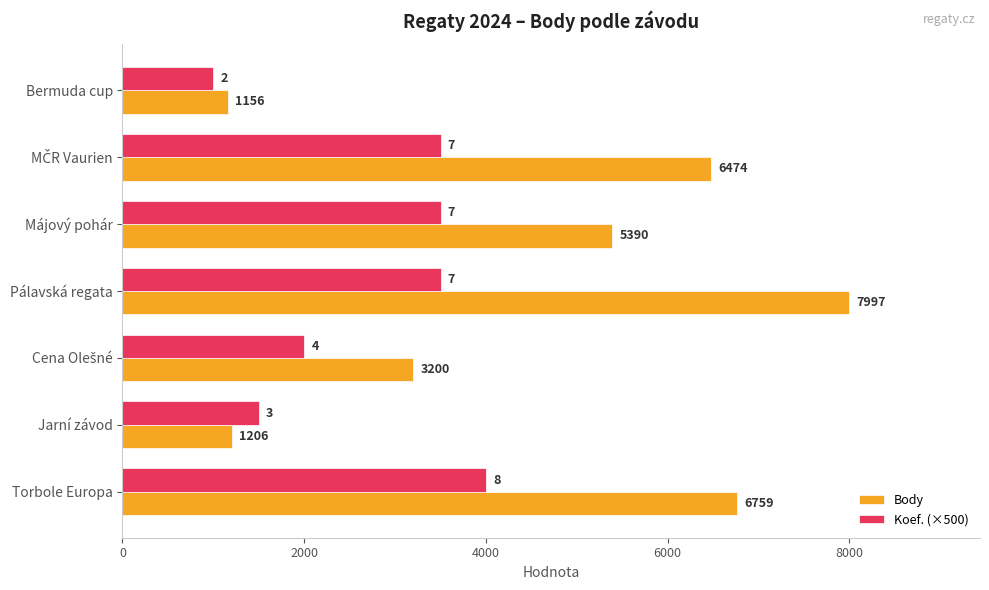

Which series has the largest total across all categories?

Body